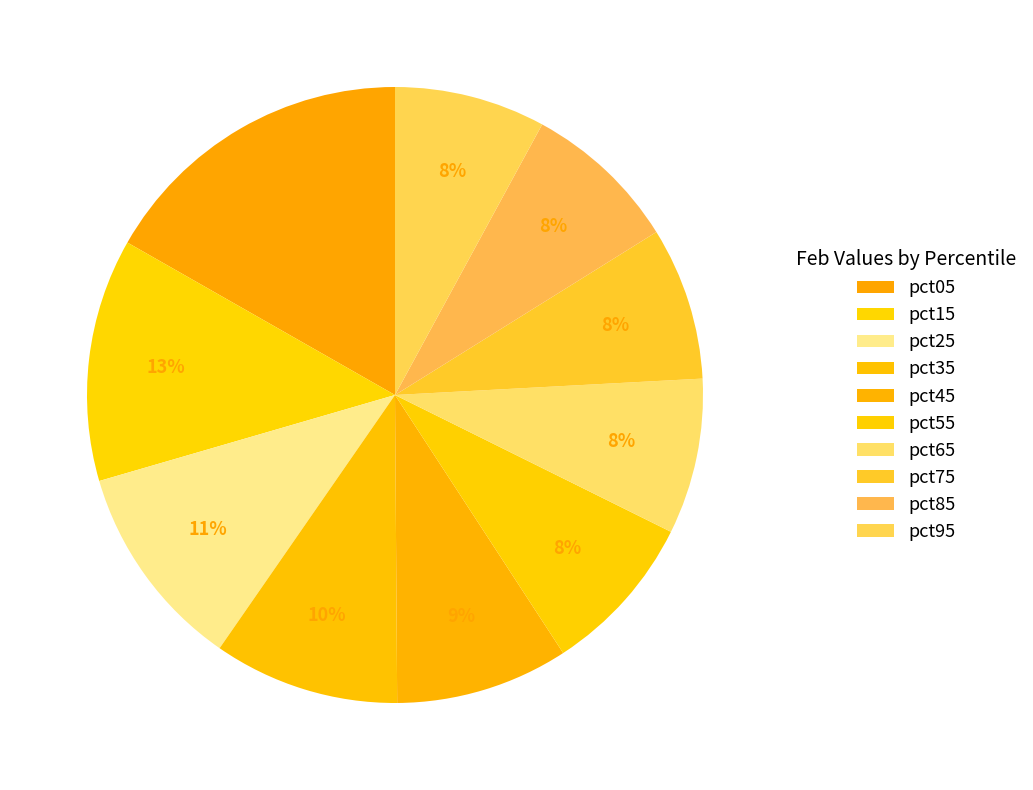

To the nearest percent, what portion does pct75 represent?

8%